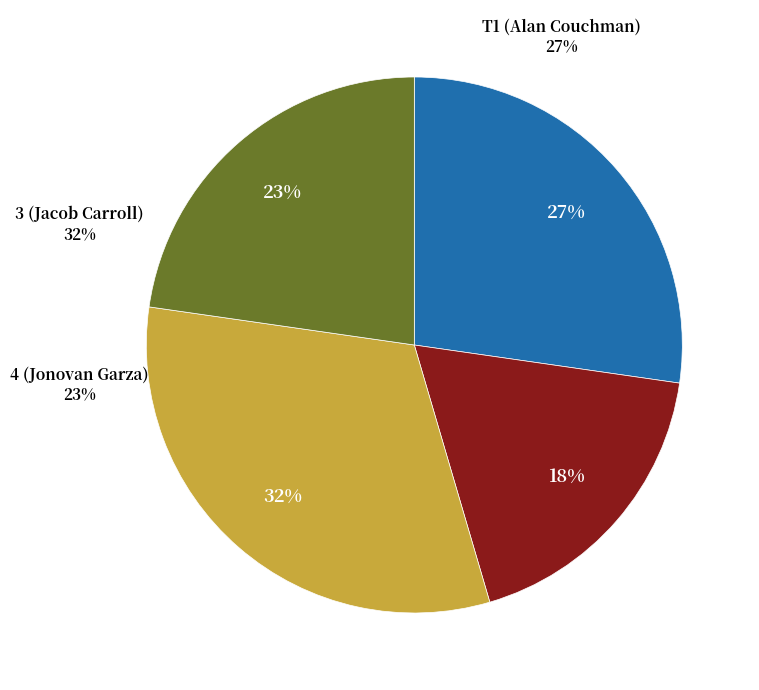

To the nearest percent, what is the difference between the largest and smallest slice percentages?

14%